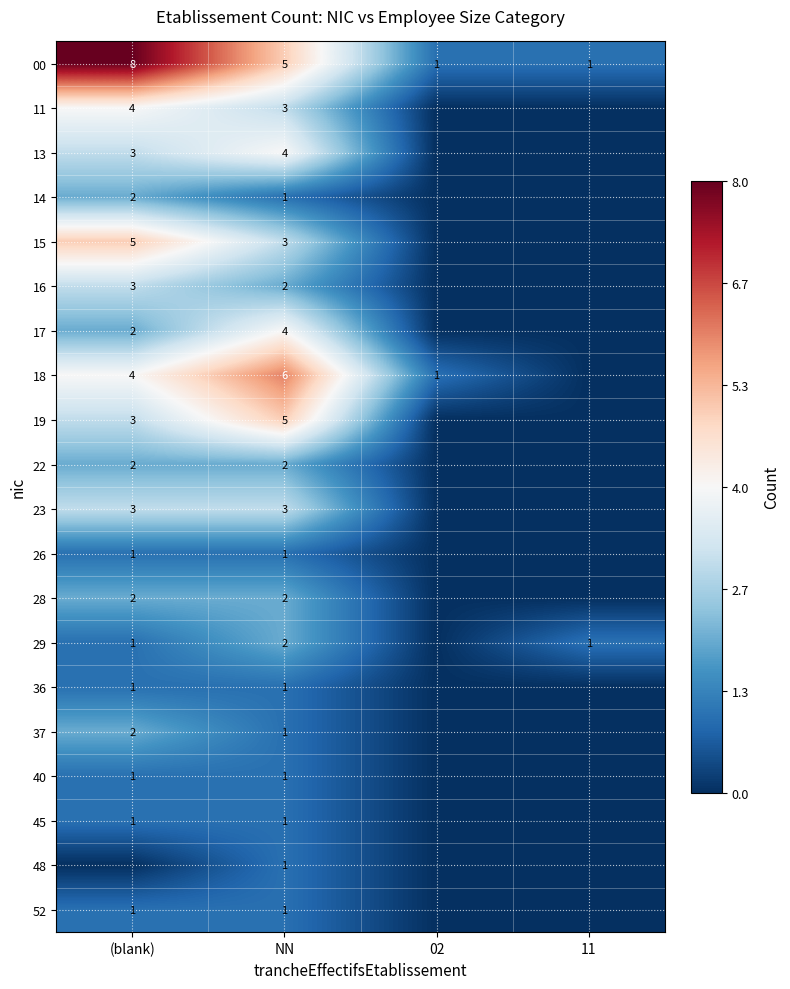

What is the highest value of the 00 series?

8